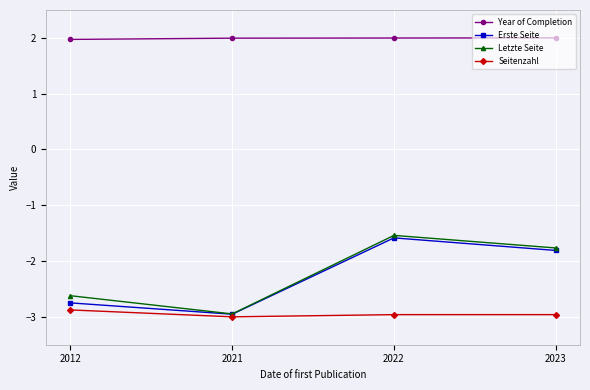

At which category is the sum across all series the highest?

2022